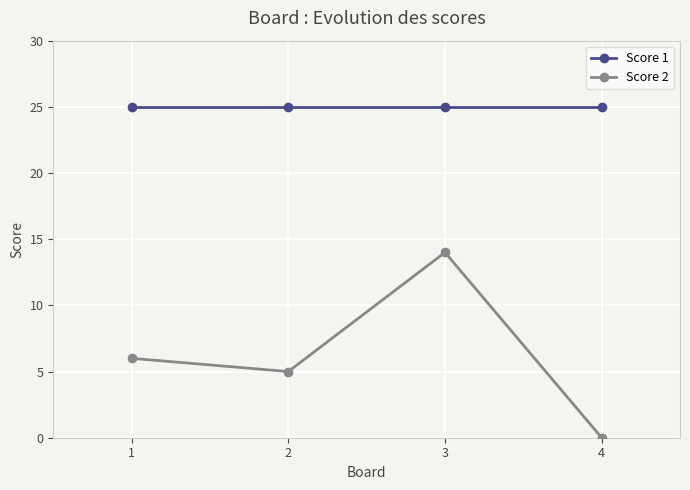

Reading left to right, what are all the values shown in this chart?

Score 1: 25	25	25	25
Score 2: 6	5	14	0